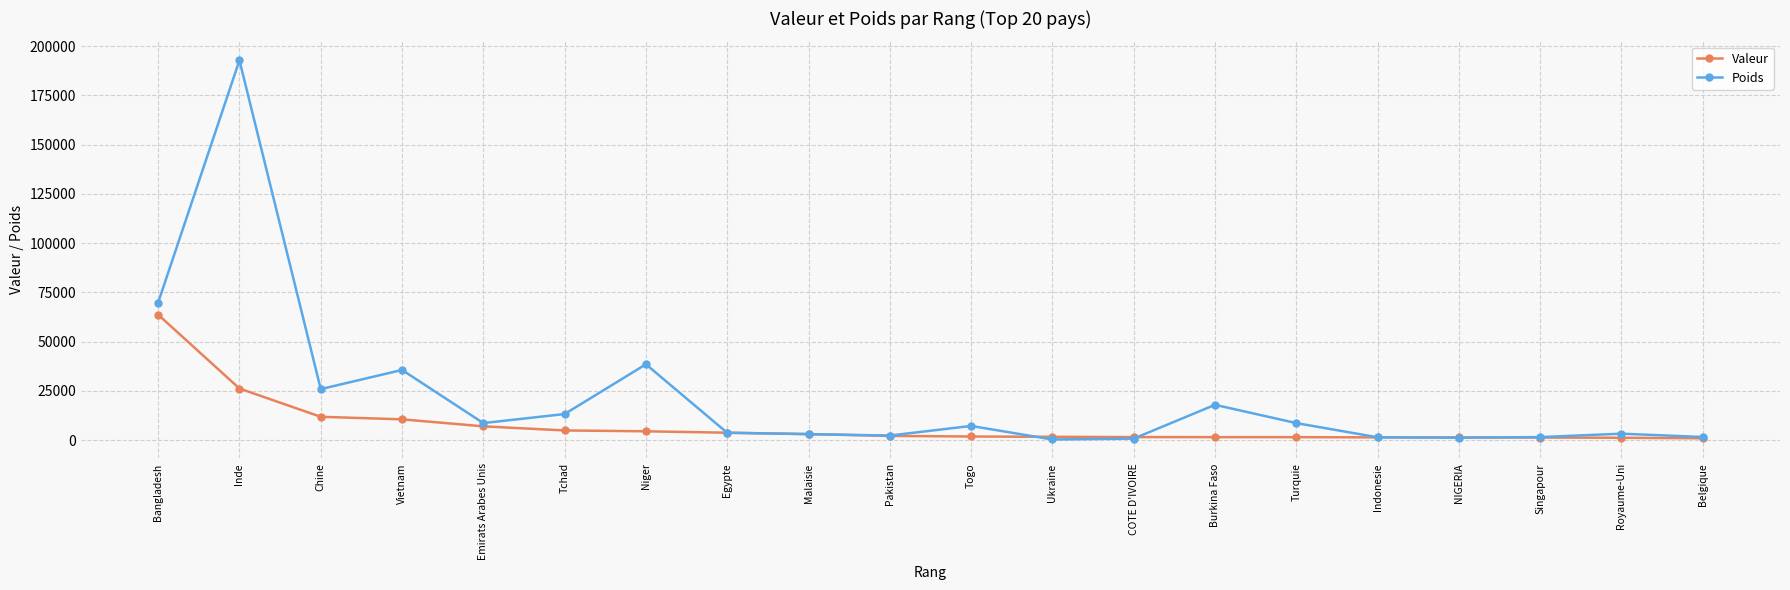

What is the maximum value for Valeur?

63713.9